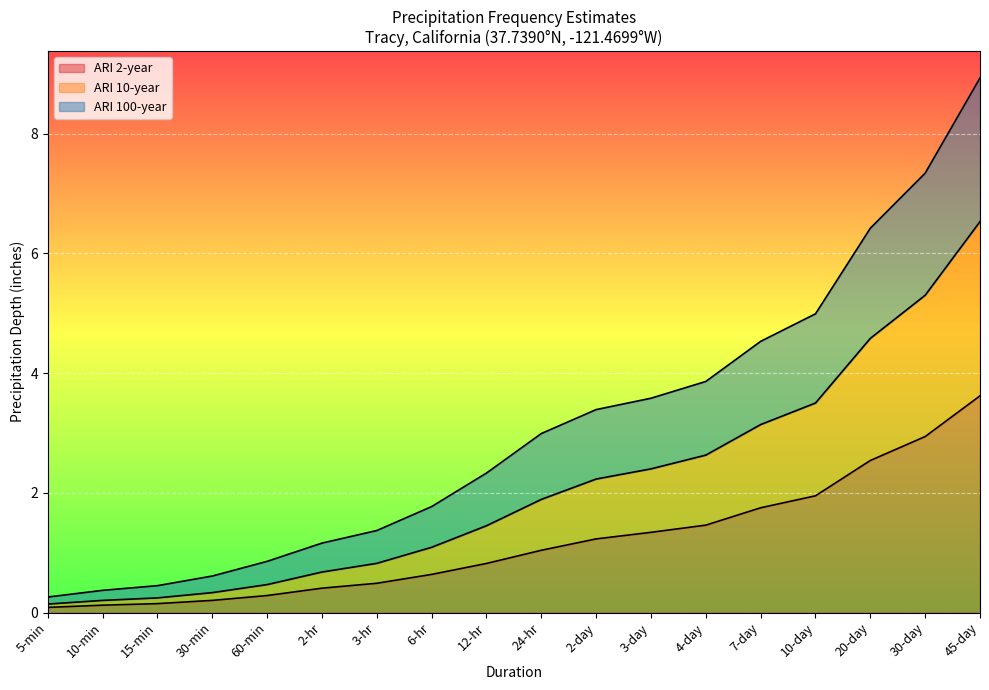

Reading left to right, extract all data points from this chart.

ARI 2-year: 0.1	0.1	0.1	0.2	0.3	0.4	0.5	0.6	0.8	1.0	1.2	1.3	1.5	1.8	1.9	2.5	2.9	3.6
ARI 10-year: 0.1	0.2	0.2	0.3	0.5	0.7	0.8	1.1	1.4	1.9	2.2	2.4	2.6	3.1	3.5	4.6	5.3	6.5
ARI 100-year: 0.3	0.4	0.4	0.6	0.9	1.2	1.4	1.8	2.3	3.0	3.4	3.6	3.9	4.5	5.0	6.4	7.3	8.9